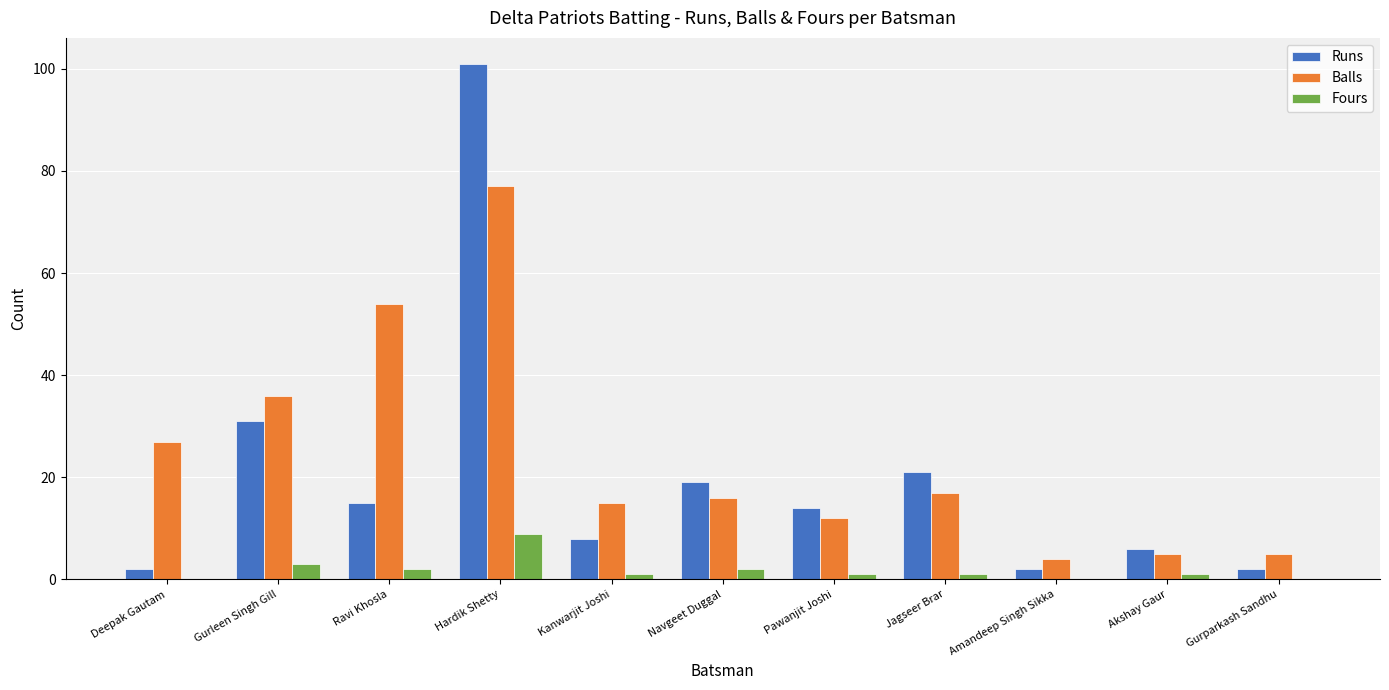

At which label is Runs closest to 51?

Gurleen Singh Gill